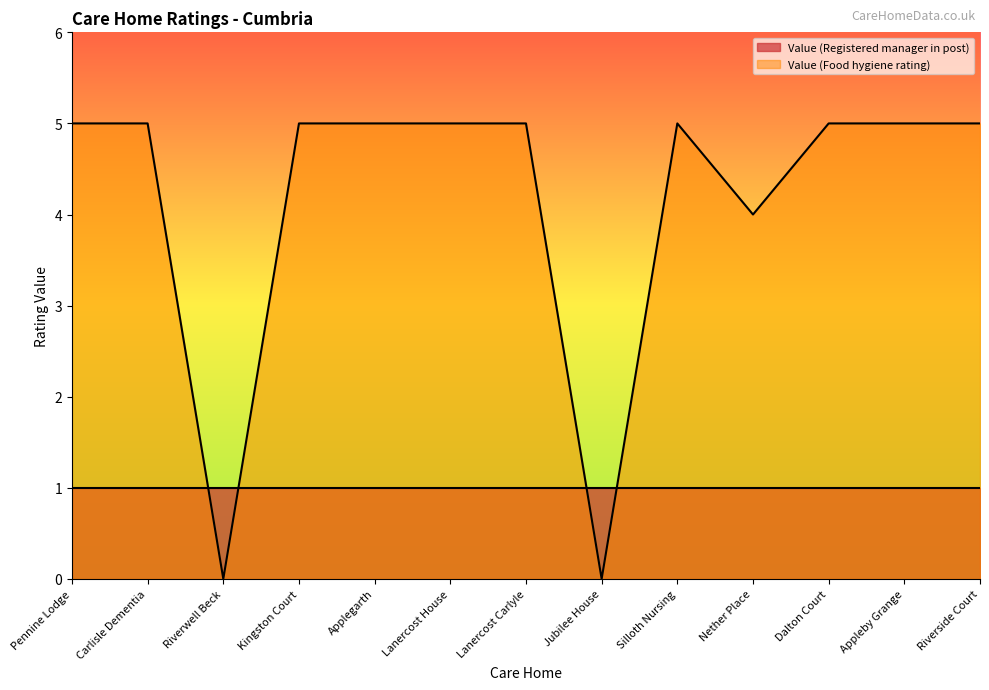

What is the label of the 11th point from the right?

Riverwell Beck